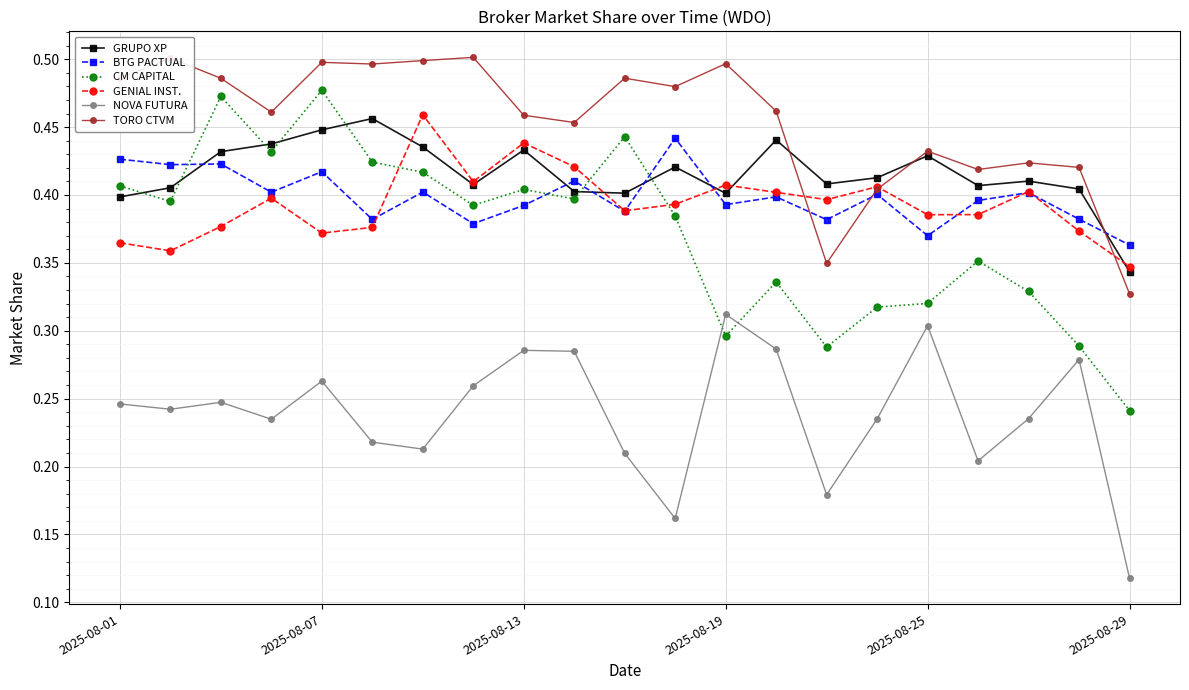

True or false: GENIAL INST. has more than 0 points higher than both neighbors.

True